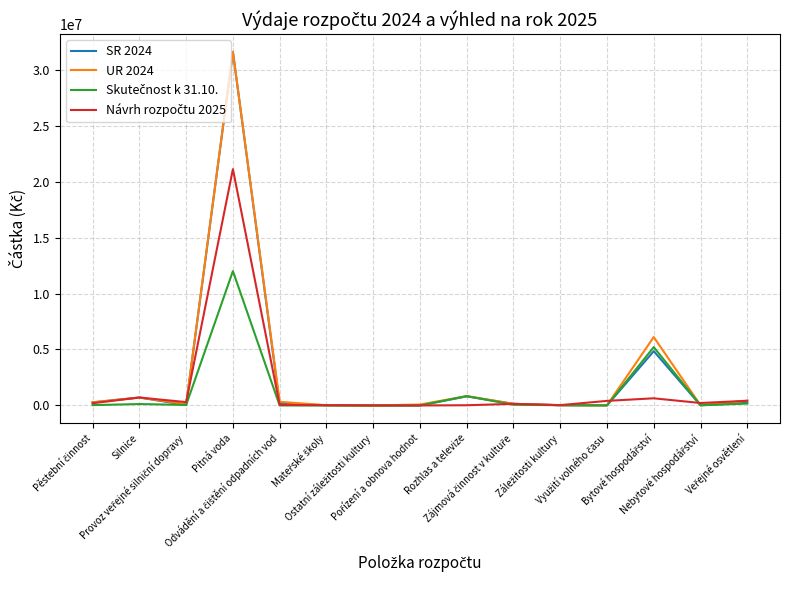

What is the maximum value shown in the chart?

31576820.0